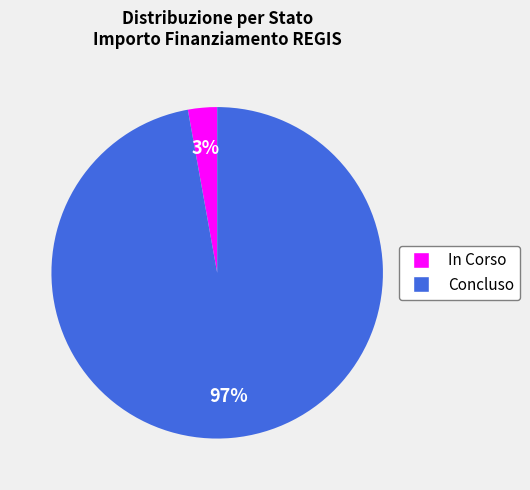

Does In Corso represent more than half of the total?

No